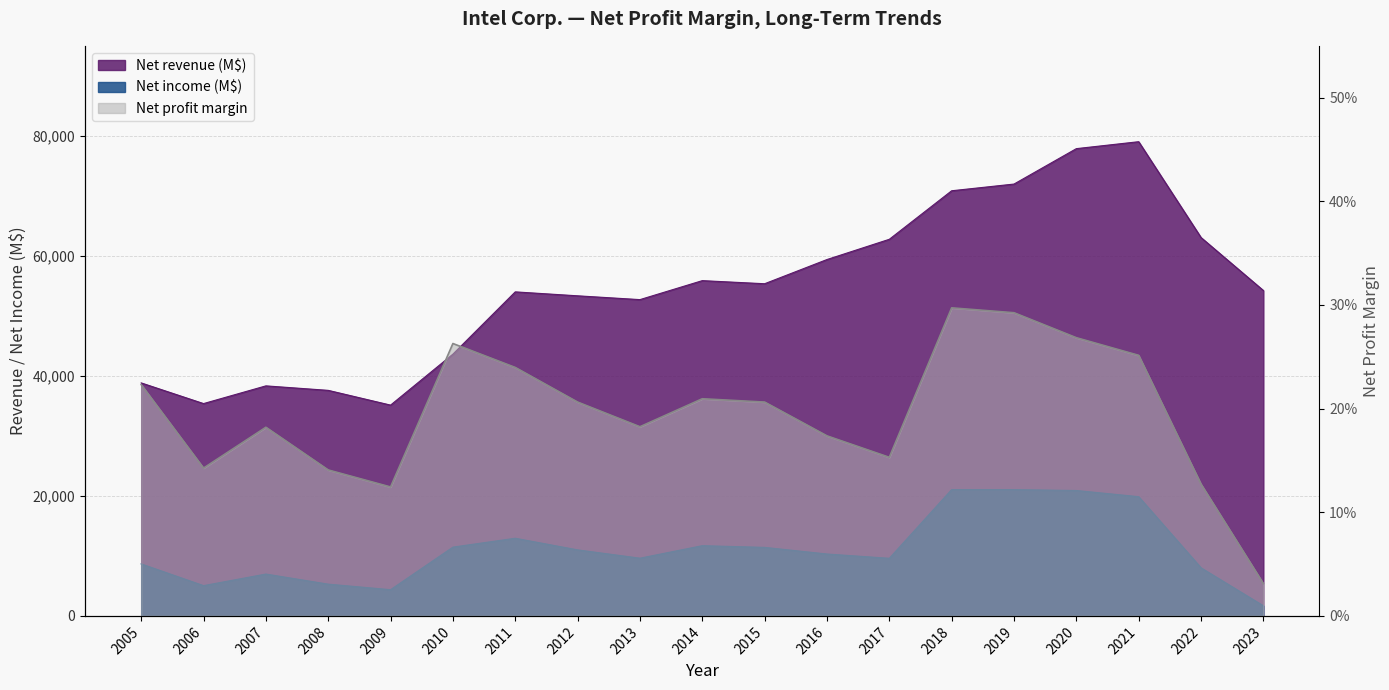

In Net profit margin, how many points are lower than both neighbors (excluding endpoints)?

4